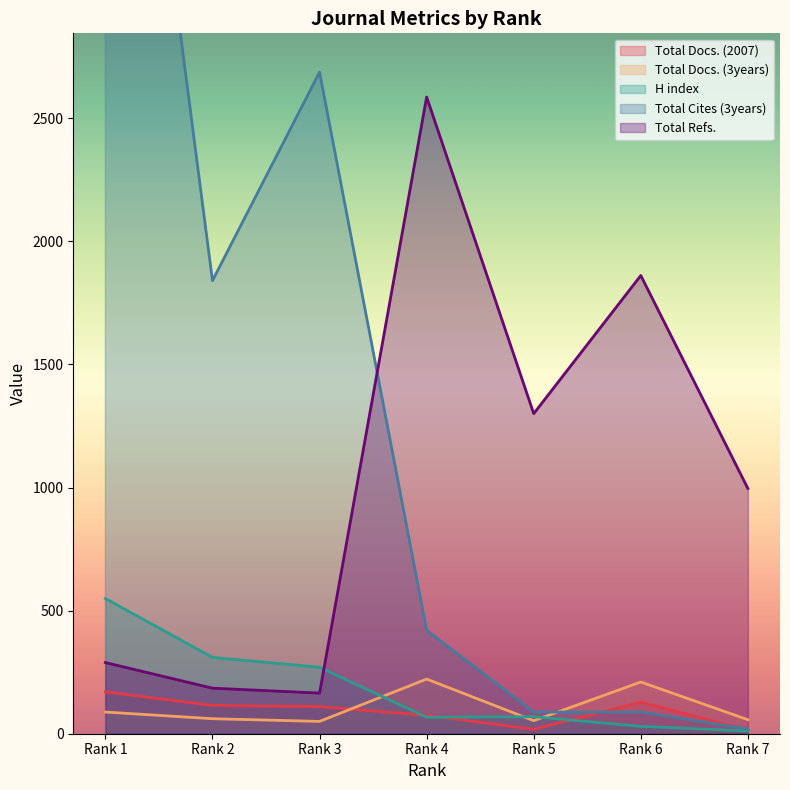

What are all the series names shown in the legend?

Total Docs. (2007), Total Docs. (3years), Total Refs., H index, Total Cites (3years)